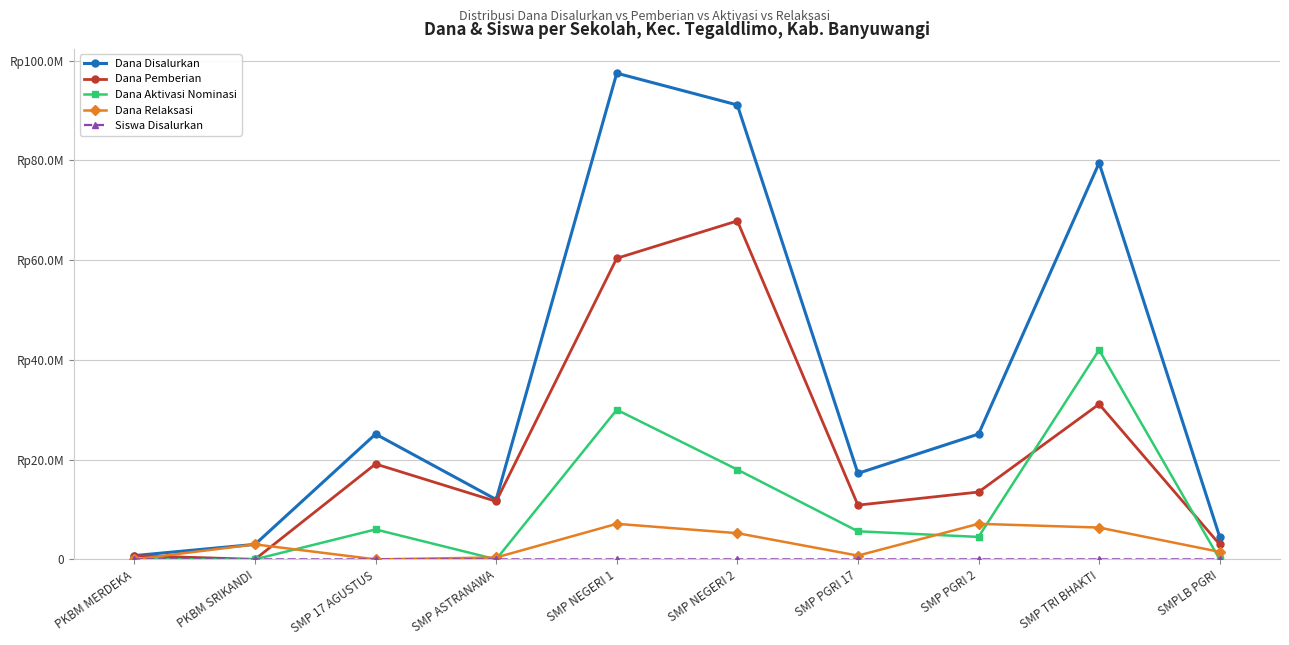

Is this an area chart (filled region under the line)?

No